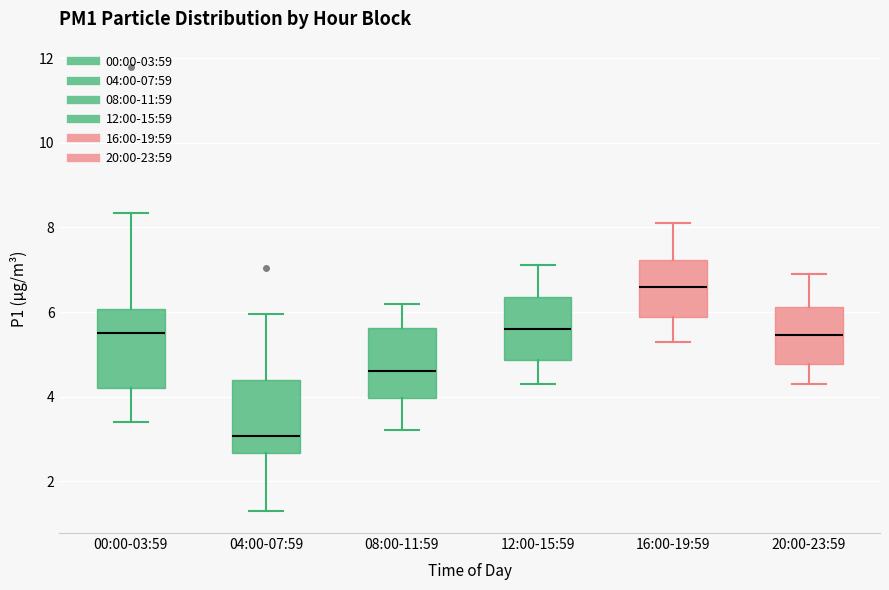

Where is the upper edge of the box for 20:00-23:59 on the y-axis? The values are not printed on the chart, so give them approximately, as read against the axis.

6.2